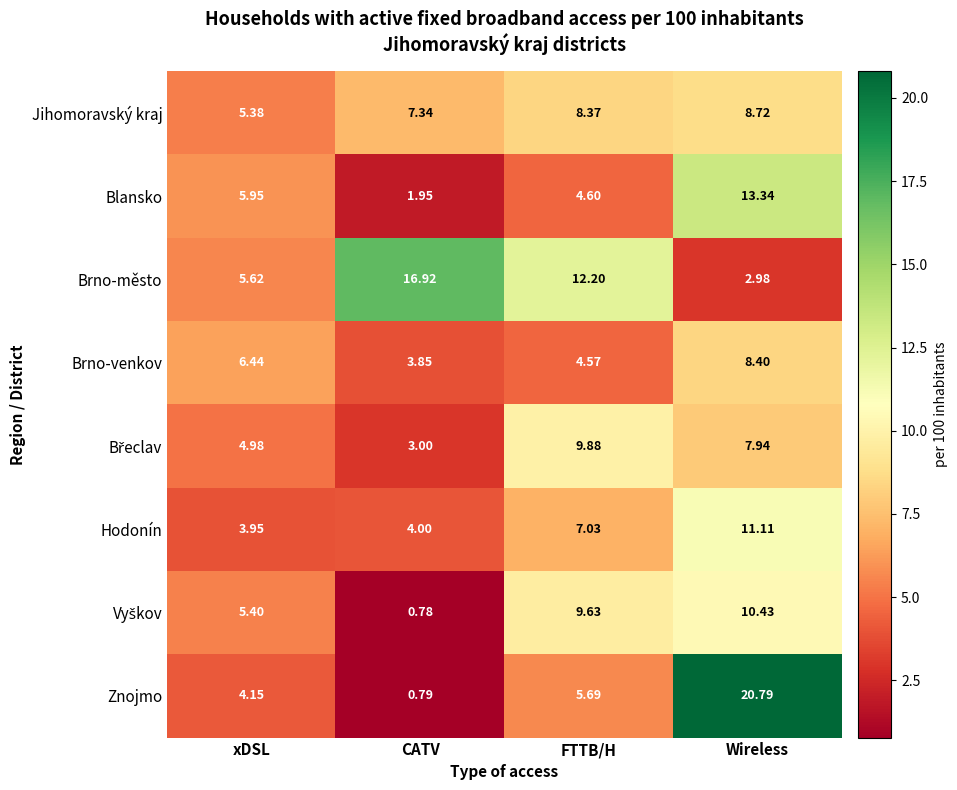

Which series changed the most between FTTB/H and Wireless?

Znojmo